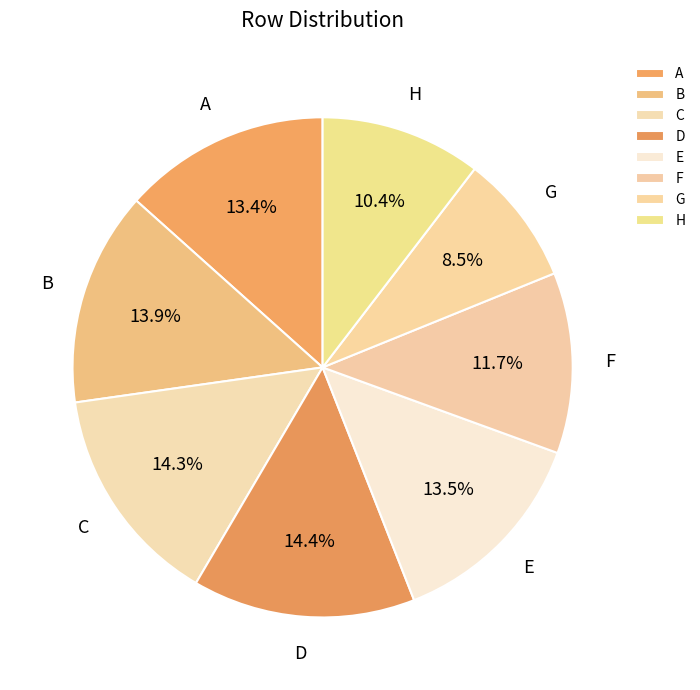

How many segments does this pie chart have?

8